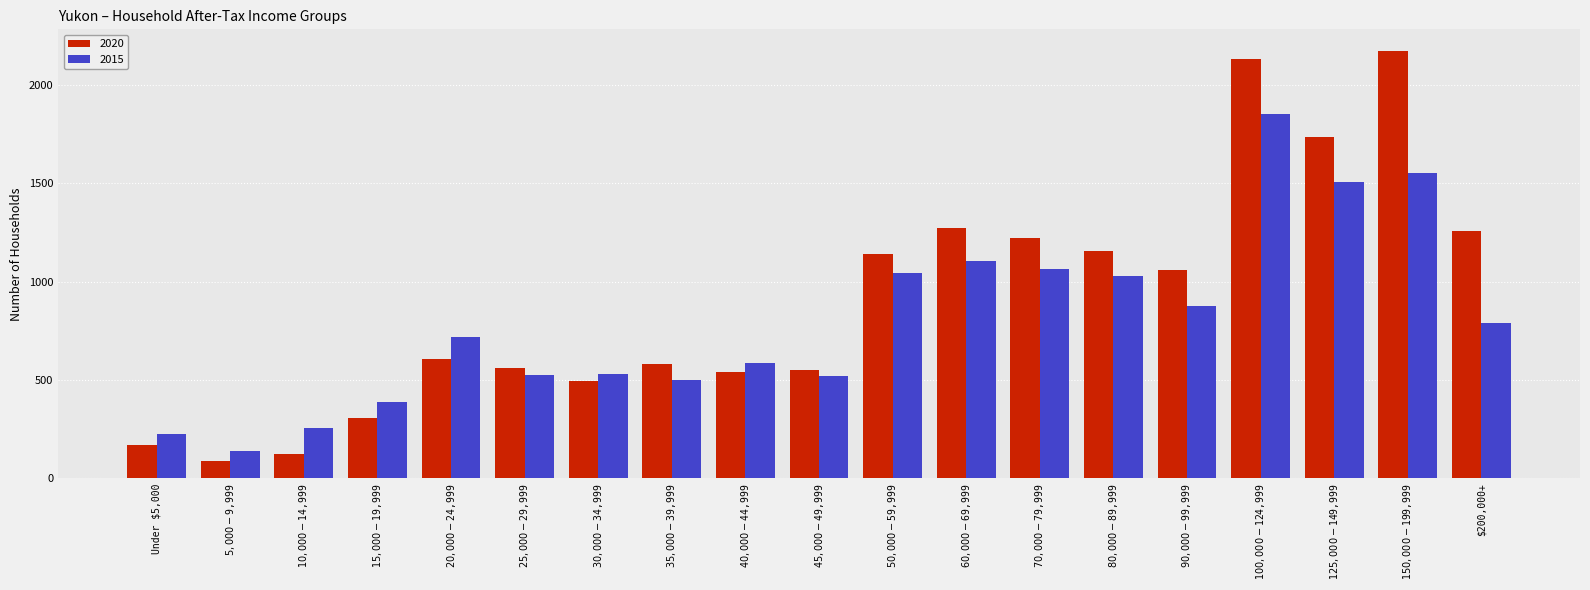

What is the minimum value shown in the chart?

90